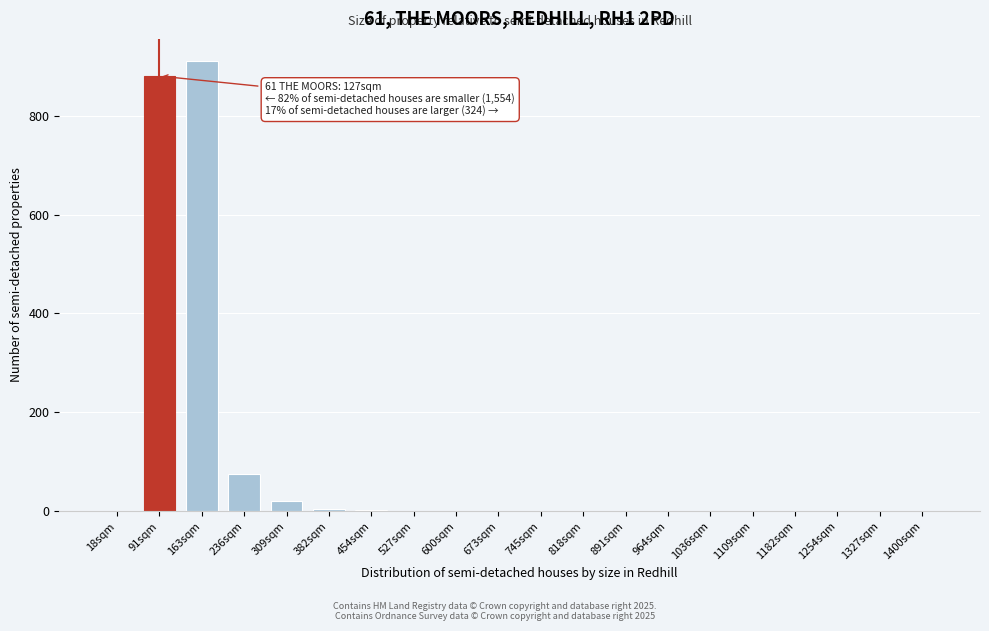

Between 236sqm and 91sqm, which is larger?

91sqm